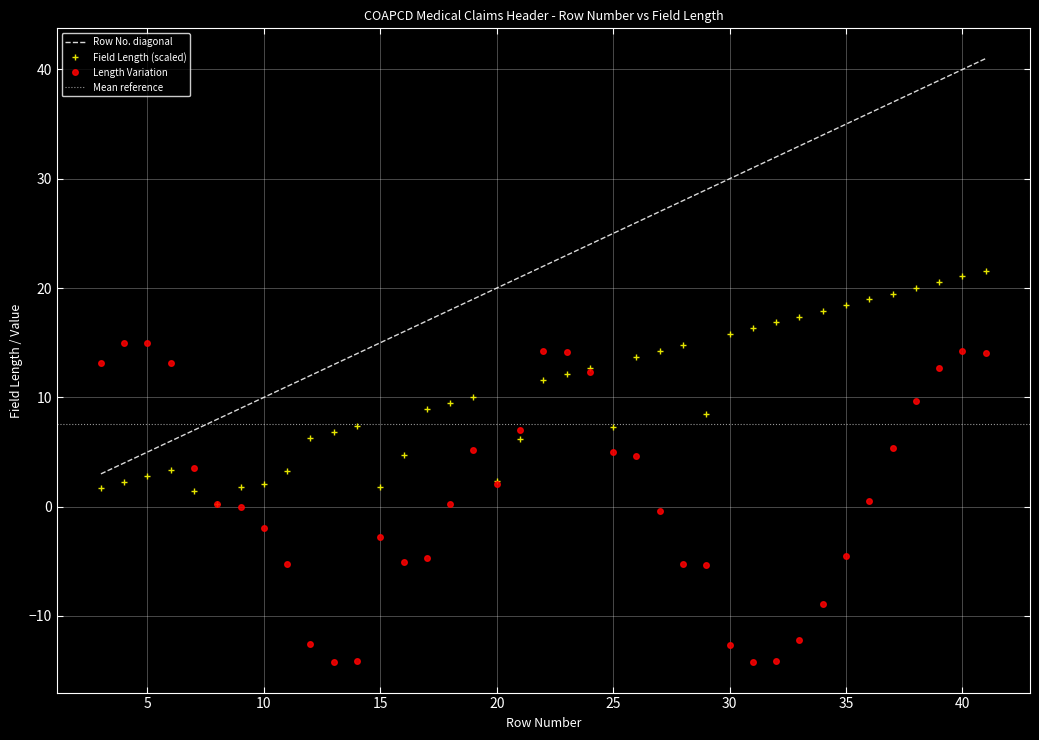

True or false: Field Length (scaled) and Row No. diagonal intersect in this chart.

False